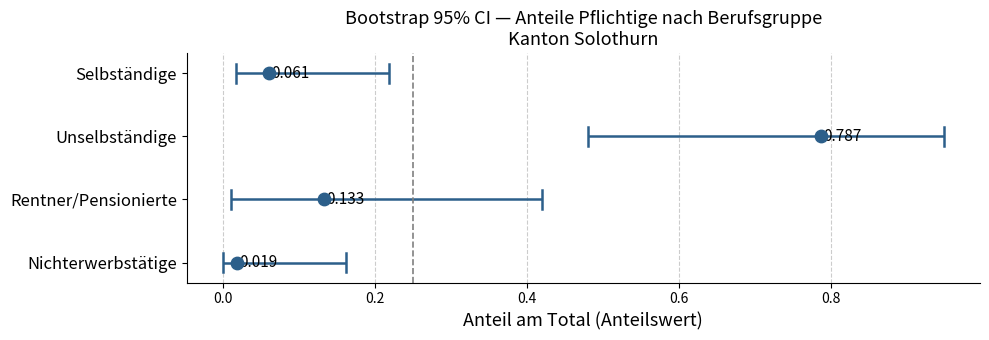

Which series reaches the minimum Y coordinate?

Nichterwerbstätige